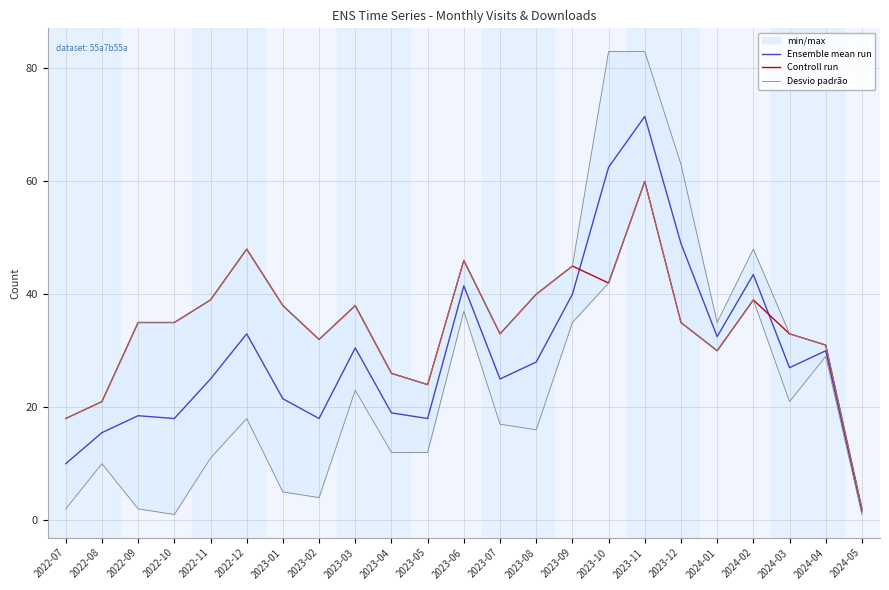

Which has a higher value, 2022-10 or 2022-07?

2022-10